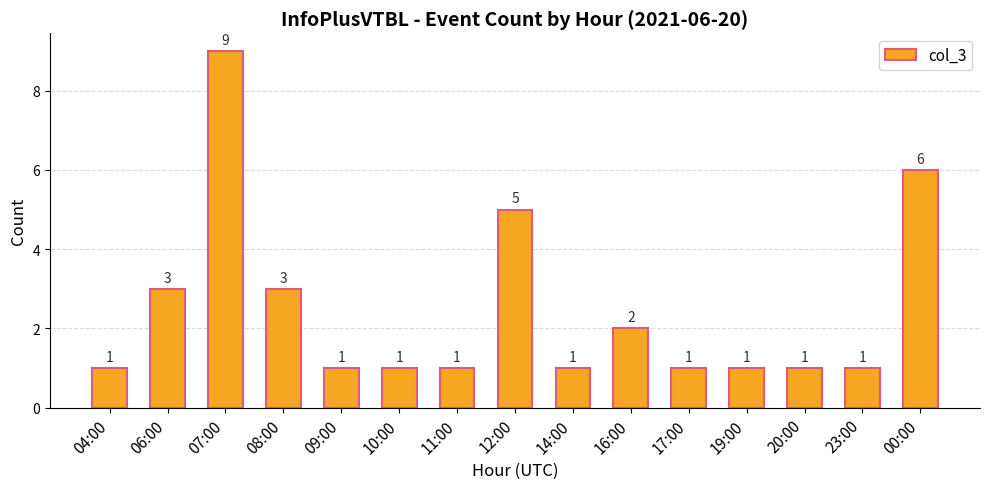

Does the chart contain any negative values?

No